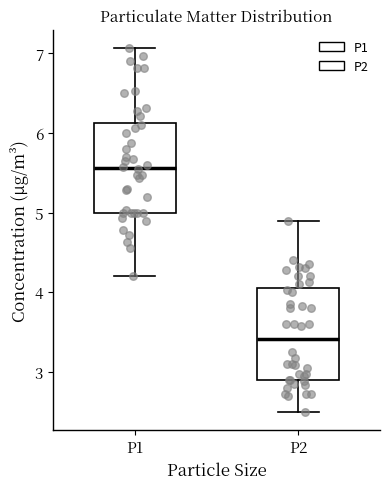

Which box has the highest median line?

P1